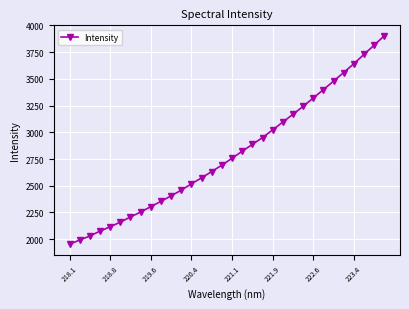

Does the chart display data point markers on the line(s)?

Yes